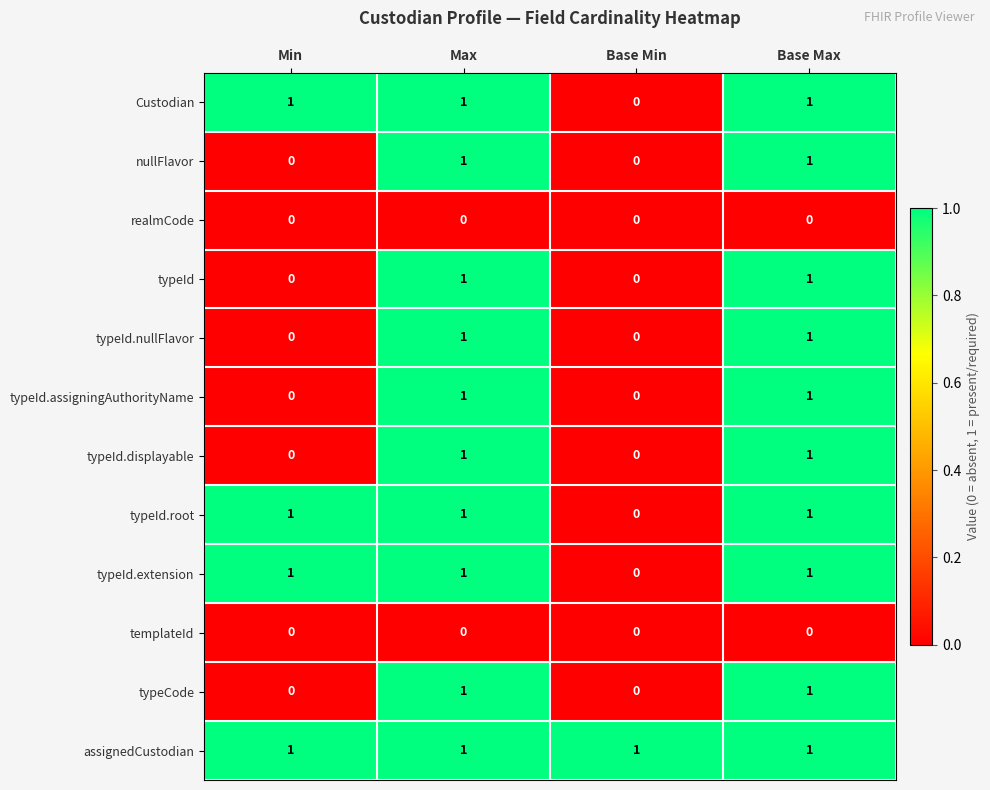

What is the total value across all series at Base Max?

10